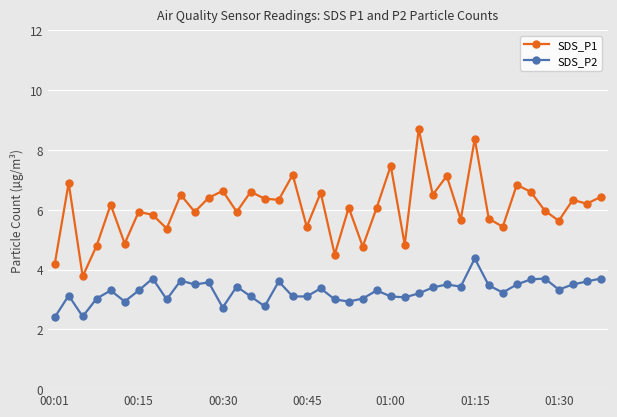

What is the value of the SDS_P1 point at the 23rd from the left?

4.8